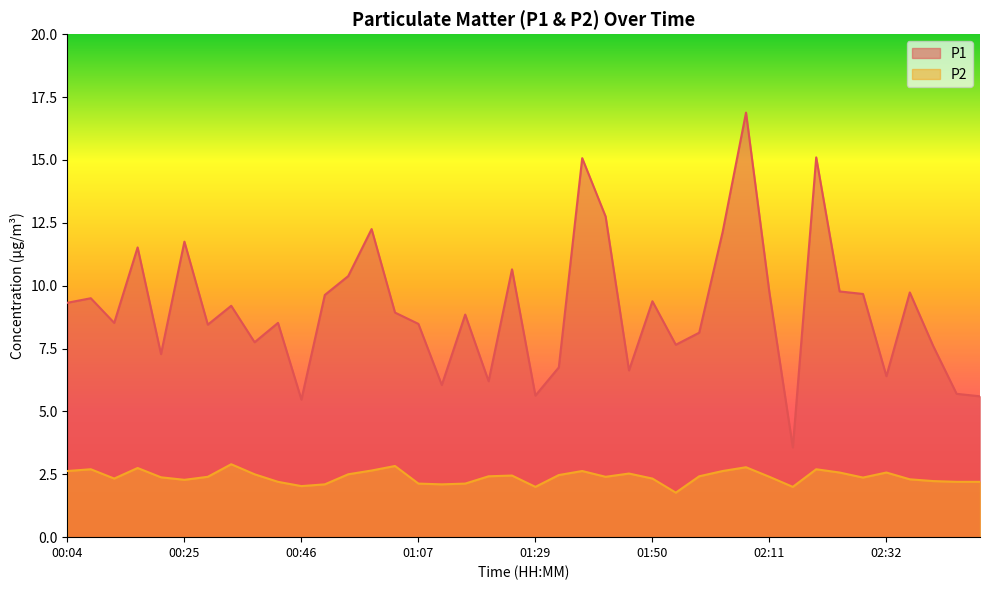

Between 01:42 and 00:58, which is larger?

01:42